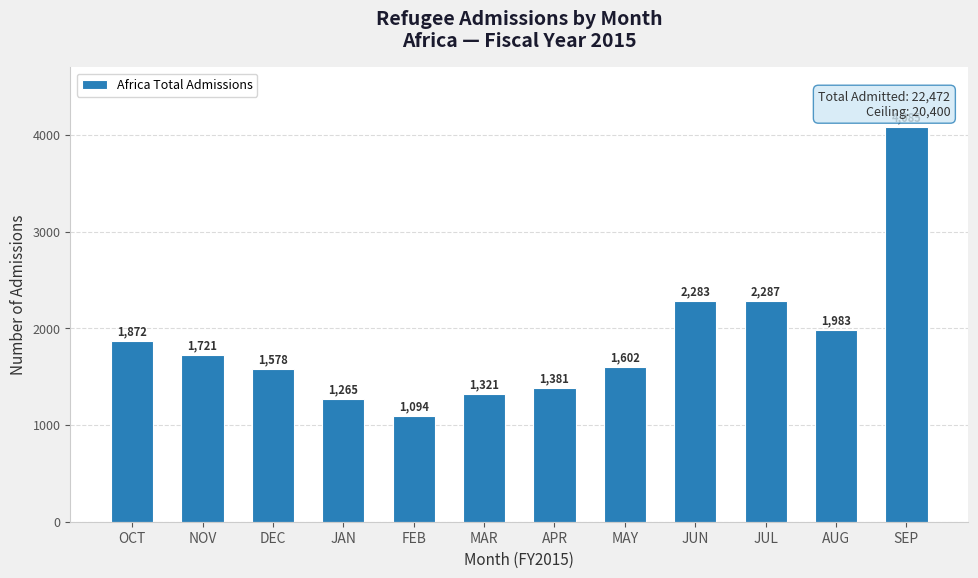

What is the difference between the maximum and minimum values?

2991